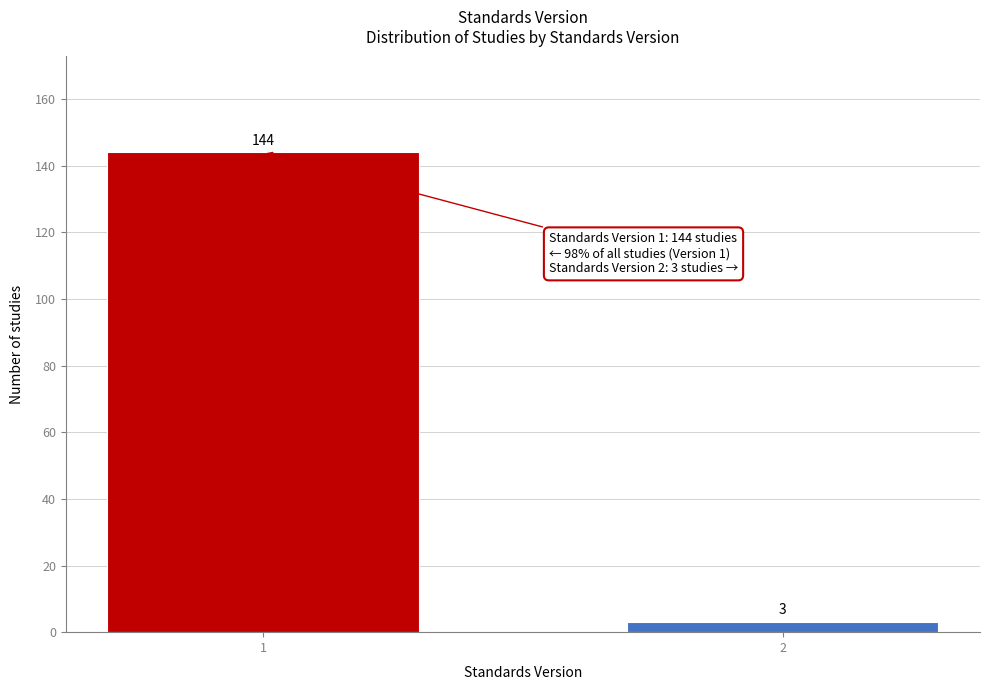

Reading left to right, extract all data points from this chart.

1=144	2=3